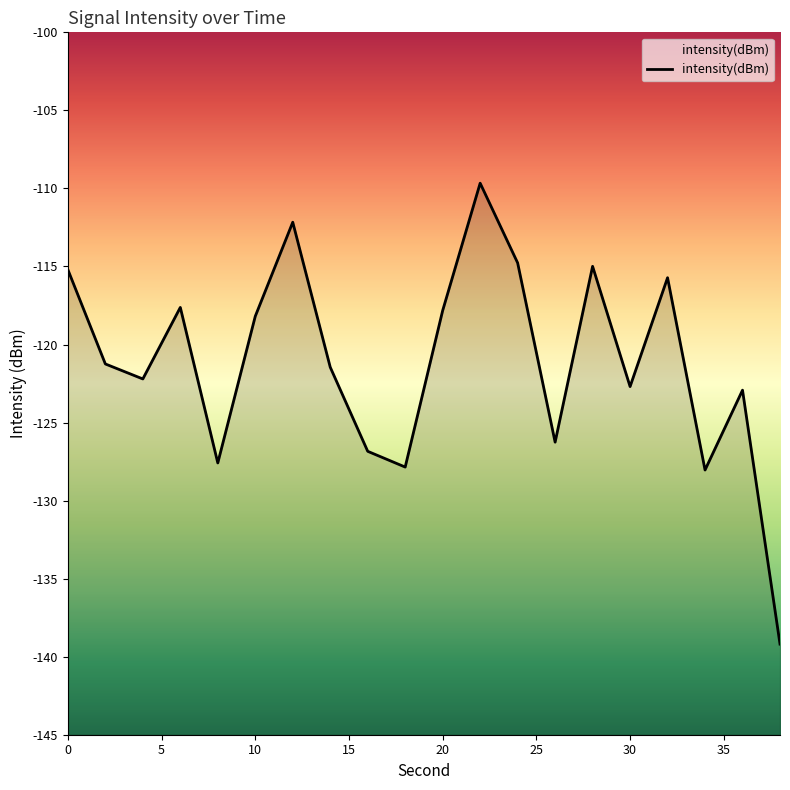

Is it true that the value at 32 is -54.8?

False